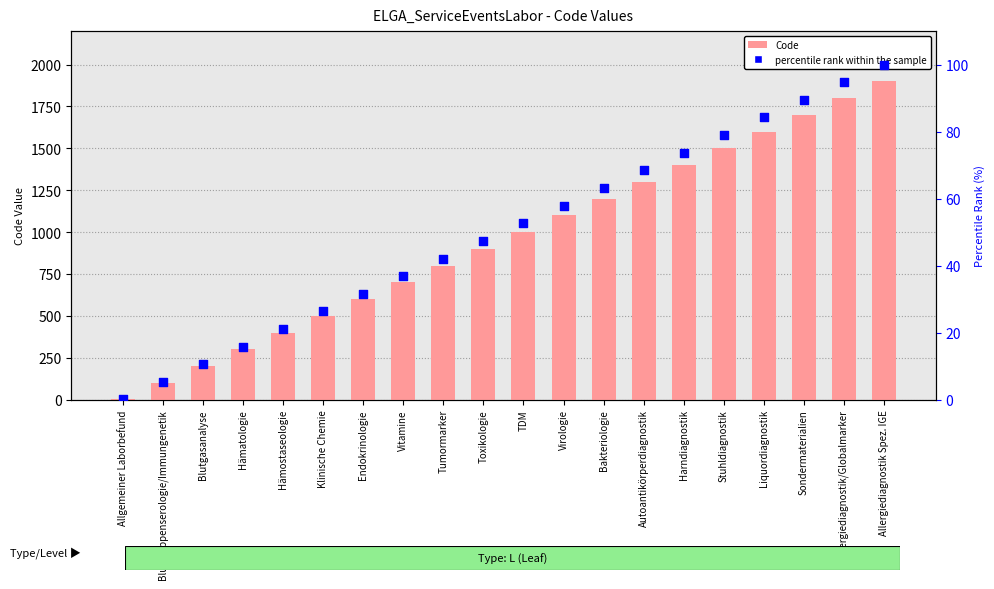

At how many categories does at least one series exceed 988?

10